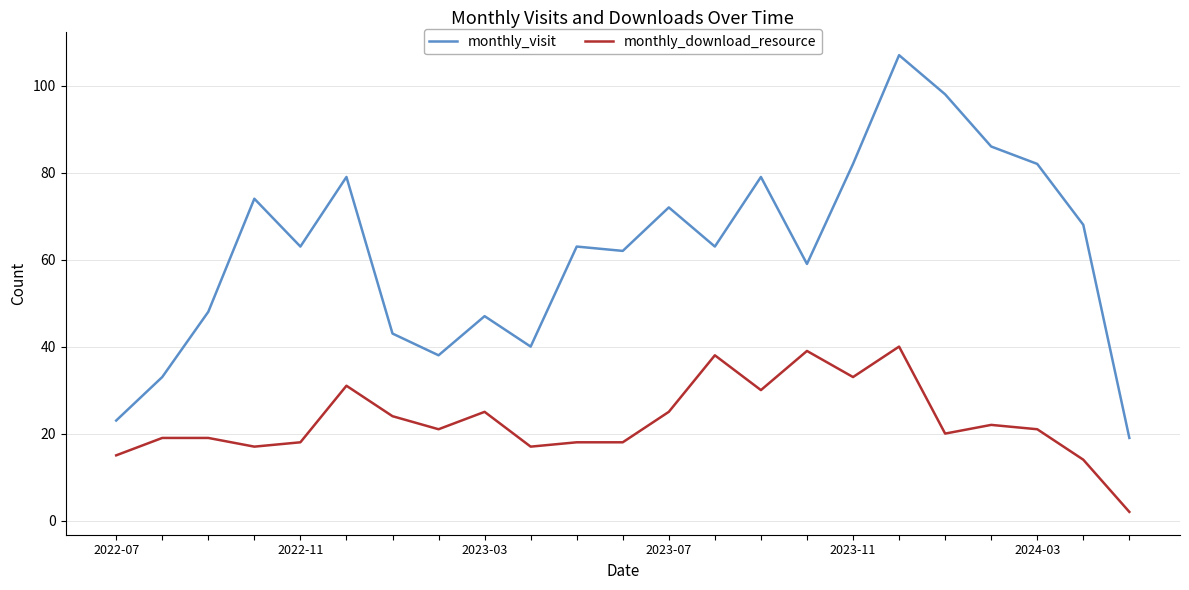

What is the sum of all monthly_download_resource values?

526